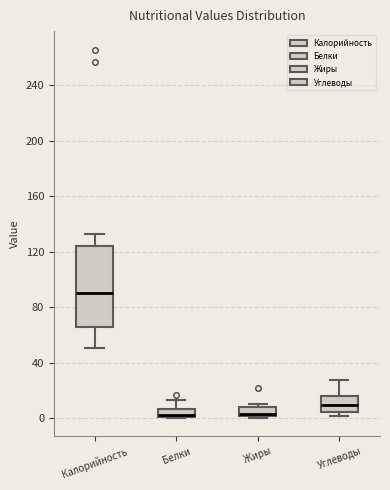

Where does the upper whisker of the box for Углеводы end on the y-axis? The values are not printed on the chart, so give them approximately, as read against the axis.

25